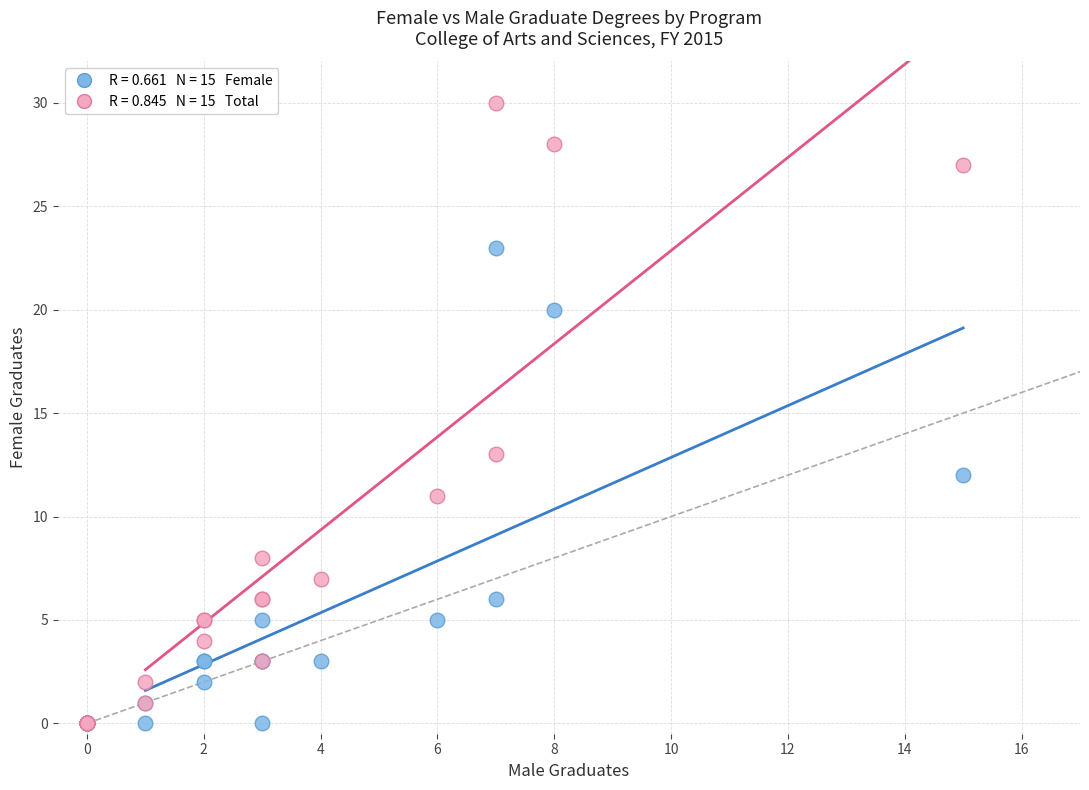

Across all series, what Y value is closest to 15?

13